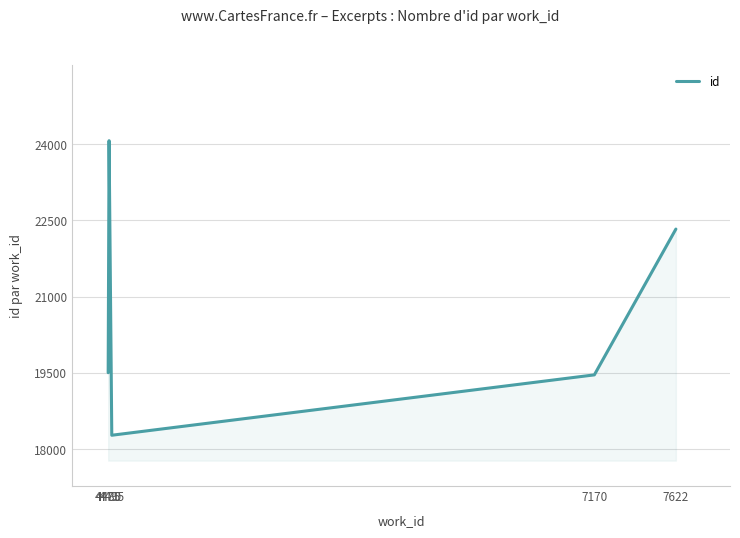

The value at 4480 is 24071.3. True or false?

True